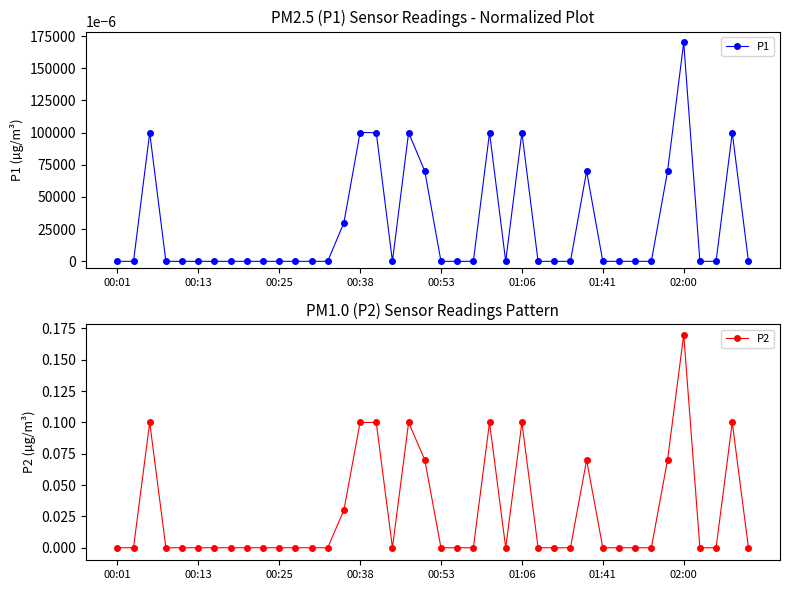

The P2 series shows 0.1 at 18. True or false?

True